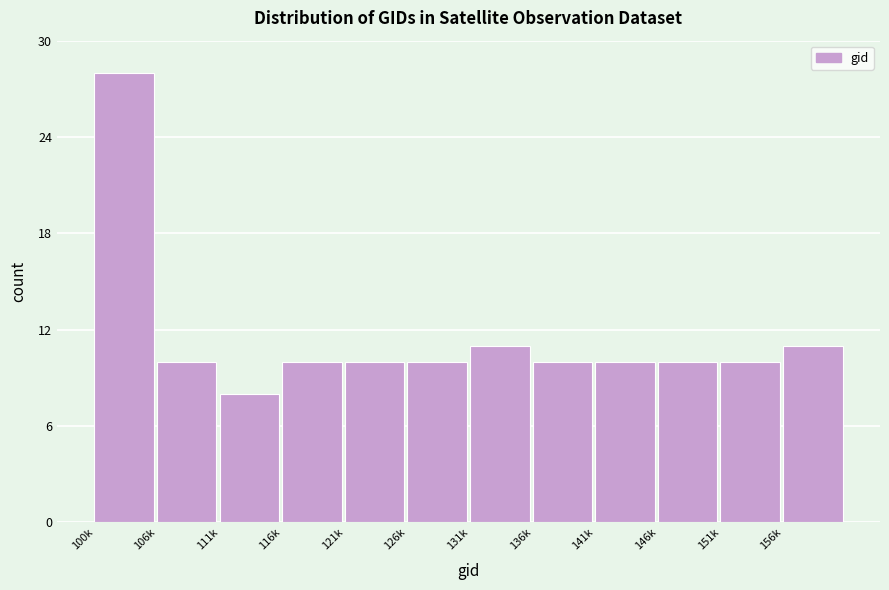

Reading left to right, what are all the values shown in this chart?

100k=28	106k=10	111k=8	116k=10	121k=10	126k=10	131k=11	136k=10	141k=10	146k=10	151k=10	156k=11